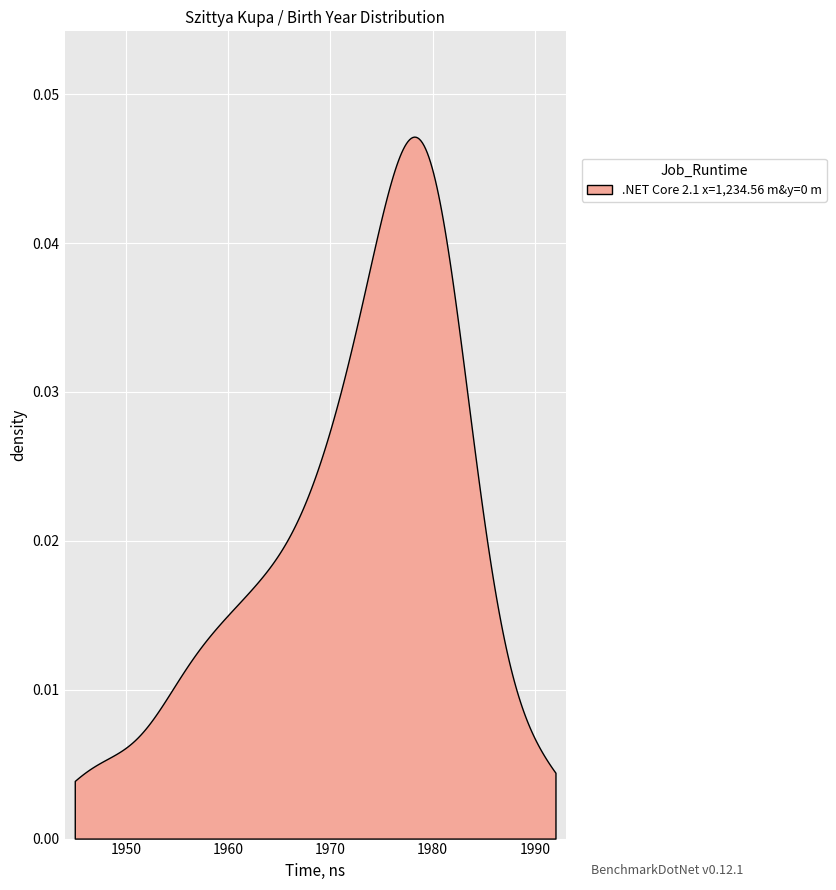

The value at 1965 is 1242. True or false?

False